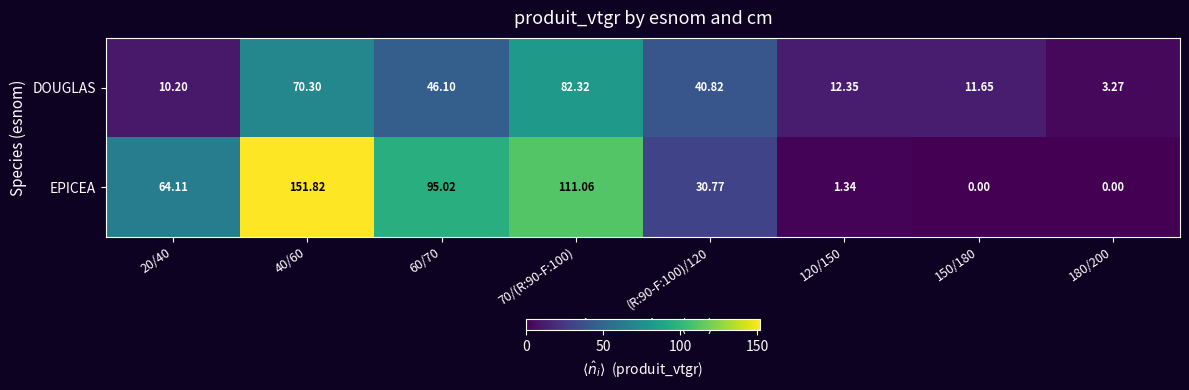

Which series has the widest spread of values?

EPICEA